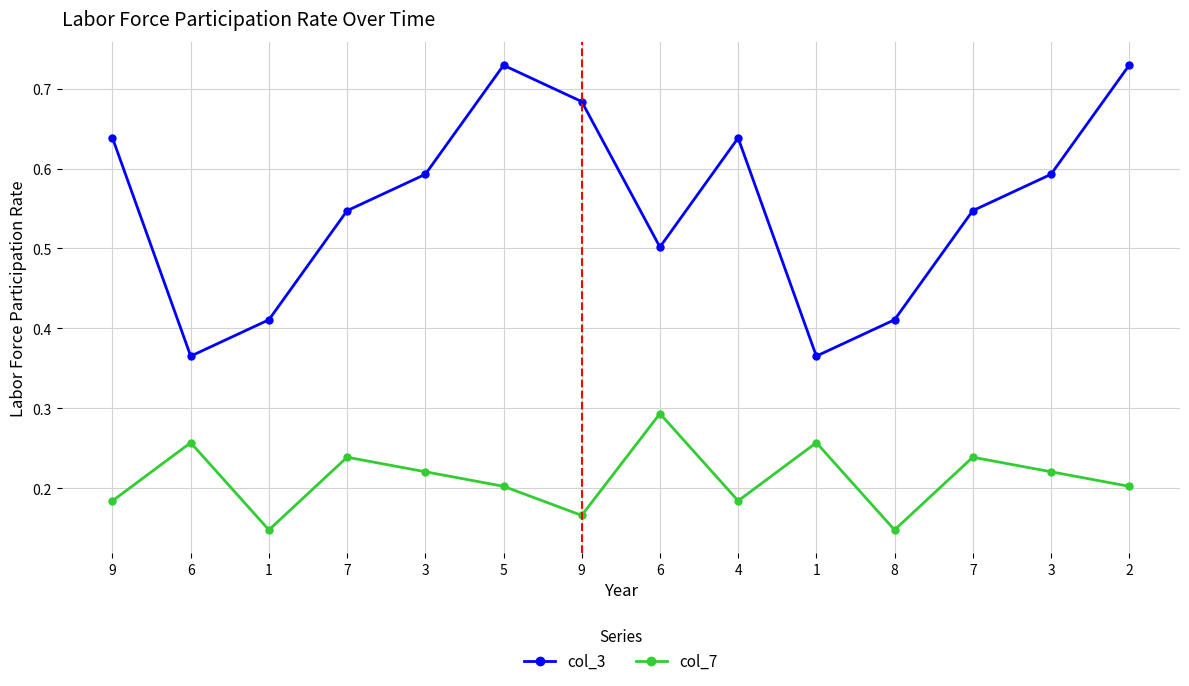

Reading left to right, list all the values displayed in this chart.

col_3: 9=0.6	6=0.4	1=0.4	7=0.5	3=0.6	5=0.7	9=0.7	6=0.5	4=0.6	1=0.4	8=0.4	7=0.5	3=0.6	2=0.7
col_7: 9=0.2	6=0.3	1=0.1	7=0.2	3=0.2	5=0.2	9=0.2	6=0.3	4=0.2	1=0.3	8=0.1	7=0.2	3=0.2	2=0.2